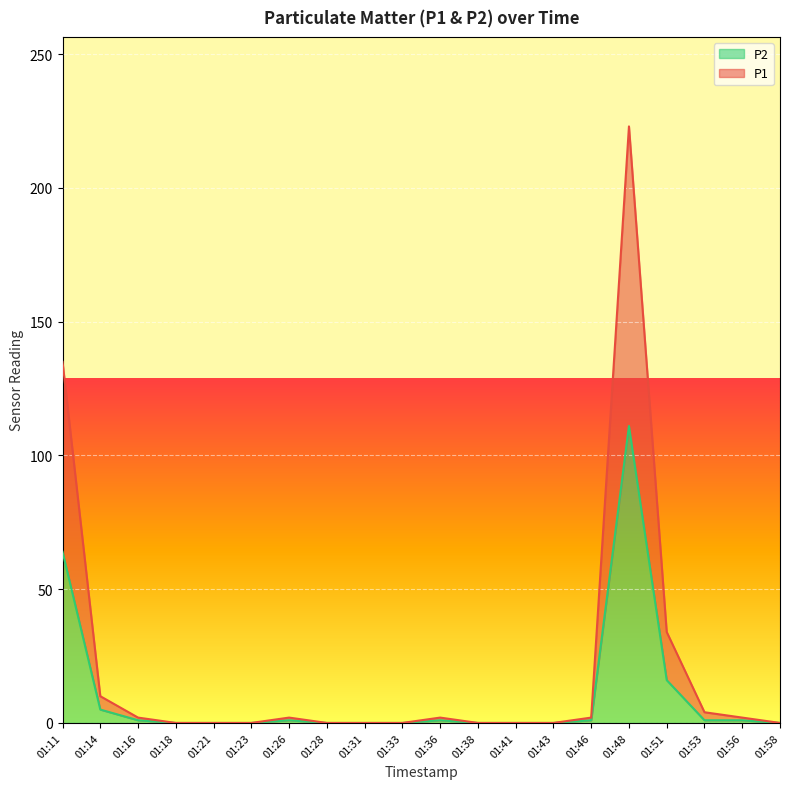

True or false: P1 and P2 intersect in this chart.

False